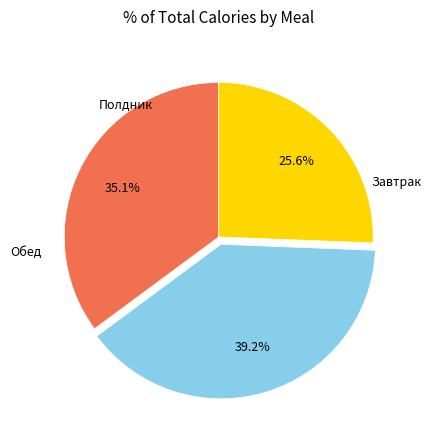

Does any single category account for the majority?

No